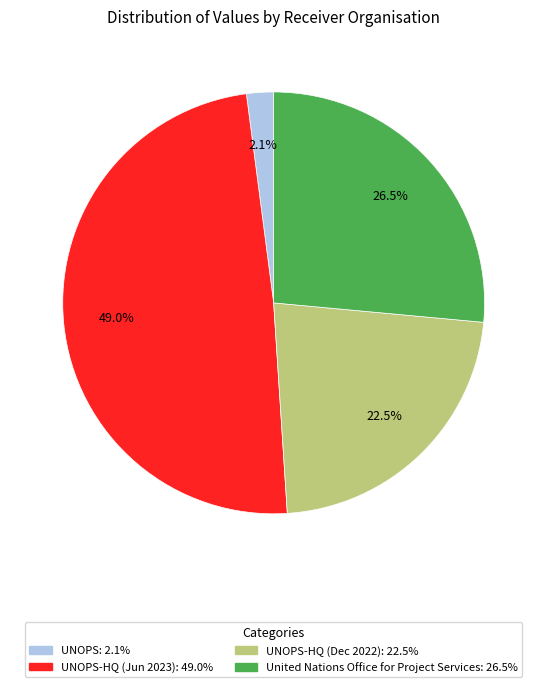

Is there any slice that represents more than half of the pie?

No